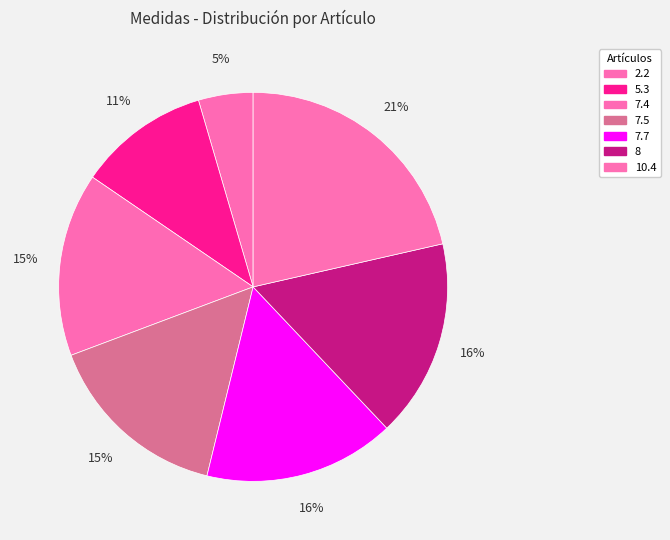

True or false: 2.2 accounts for 17% of the total.

False